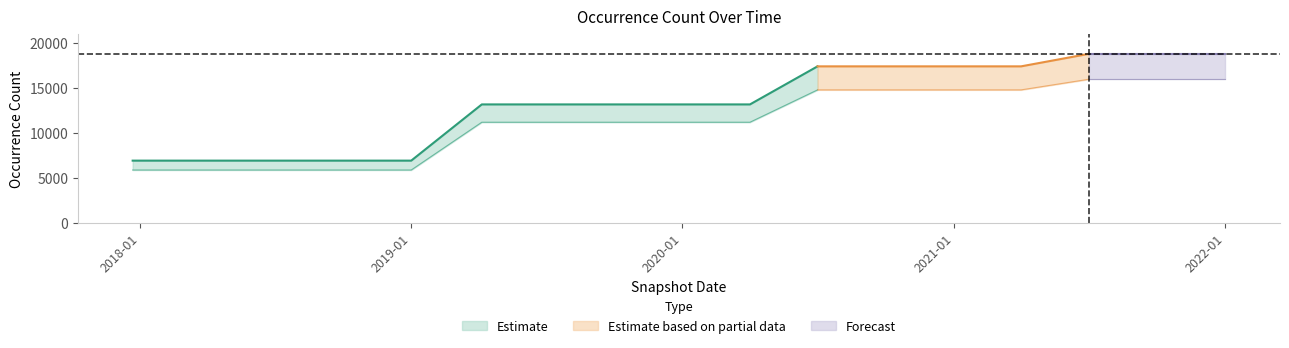

Does the chart have visible grid lines?

No